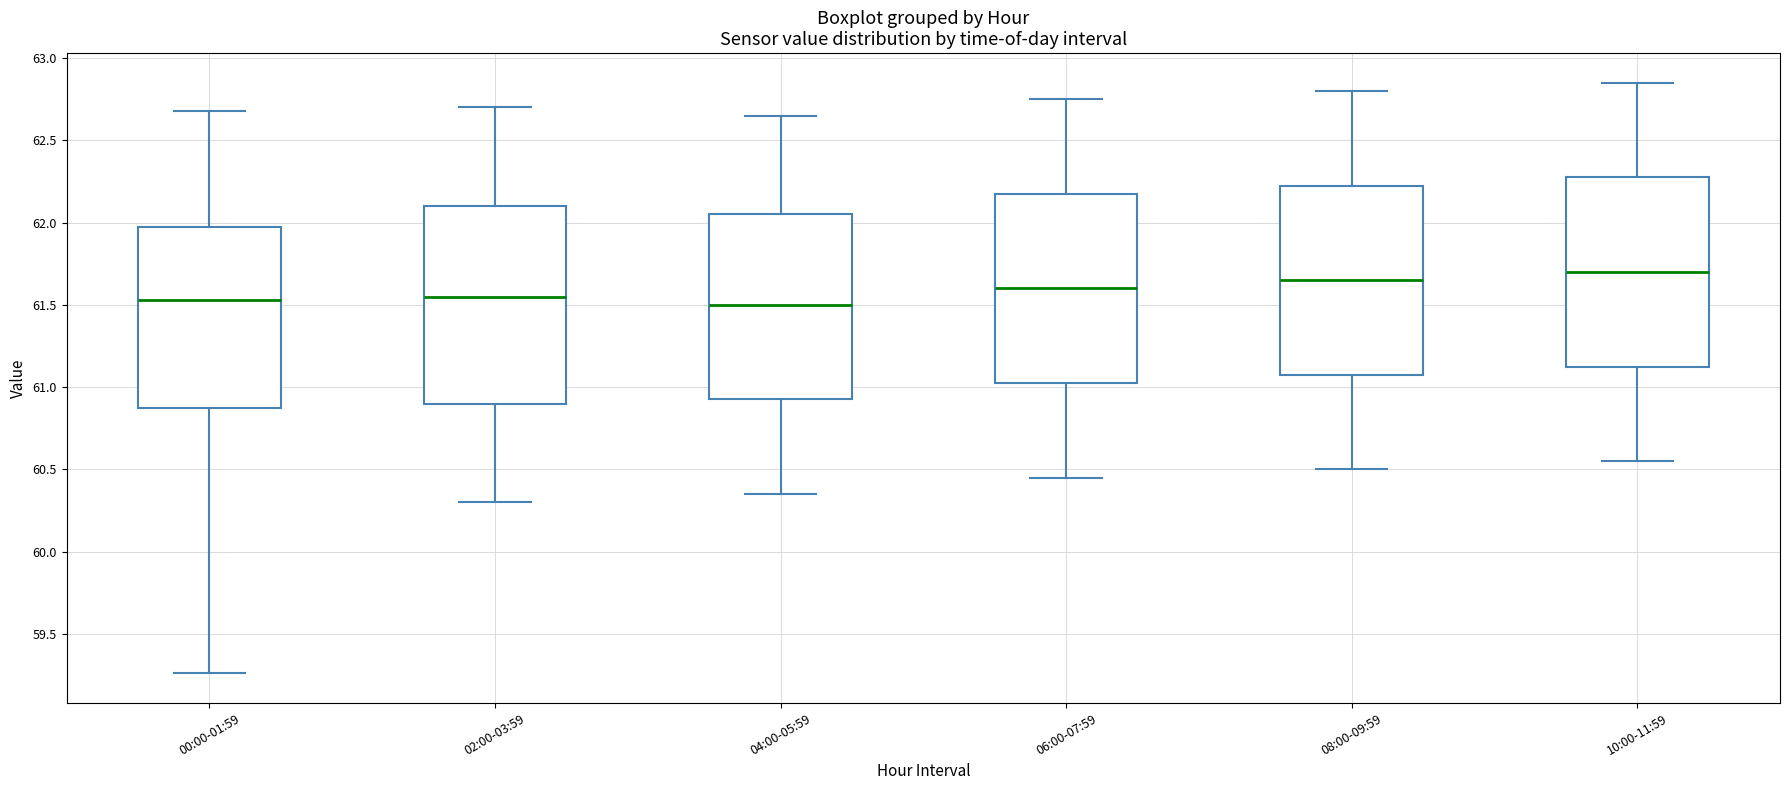

Where is the upper edge of the box for 10:00-11:59 on the y-axis? The values are not printed on the chart, so give them approximately, as read against the axis.

62.30